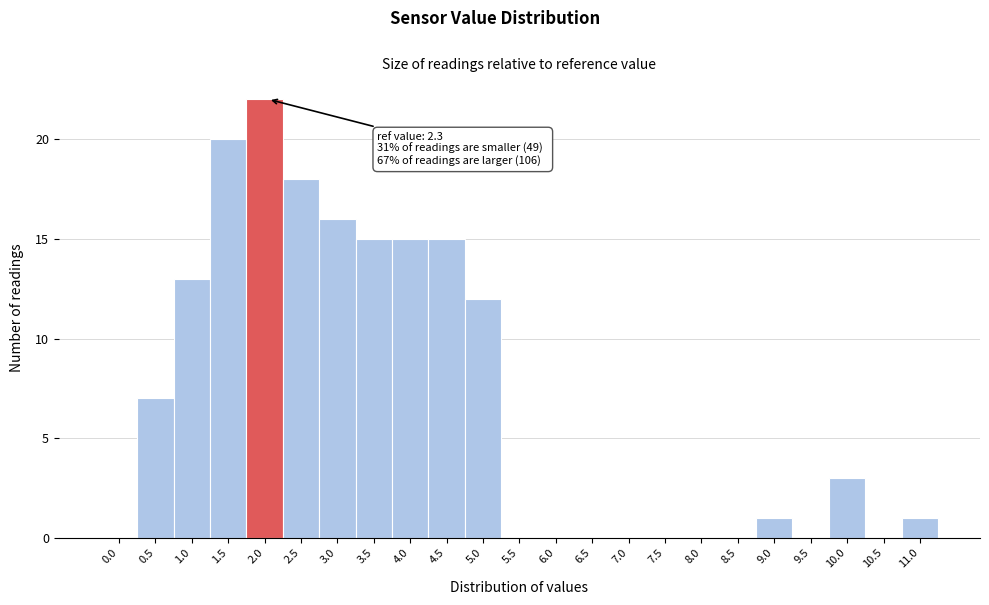

Reading left to right, what are all the values shown in this chart?

0.0=0	0.5=7	1.0=13	1.5=20	2.0=22	2.5=18	3.0=16	3.5=15	4.0=15	4.5=15	5.0=12	5.5=0	6.0=0	6.5=0	7.0=0	7.5=0	8.0=0	8.5=0	9.0=1	9.5=0	10.0=3	10.5=0	11.0=1